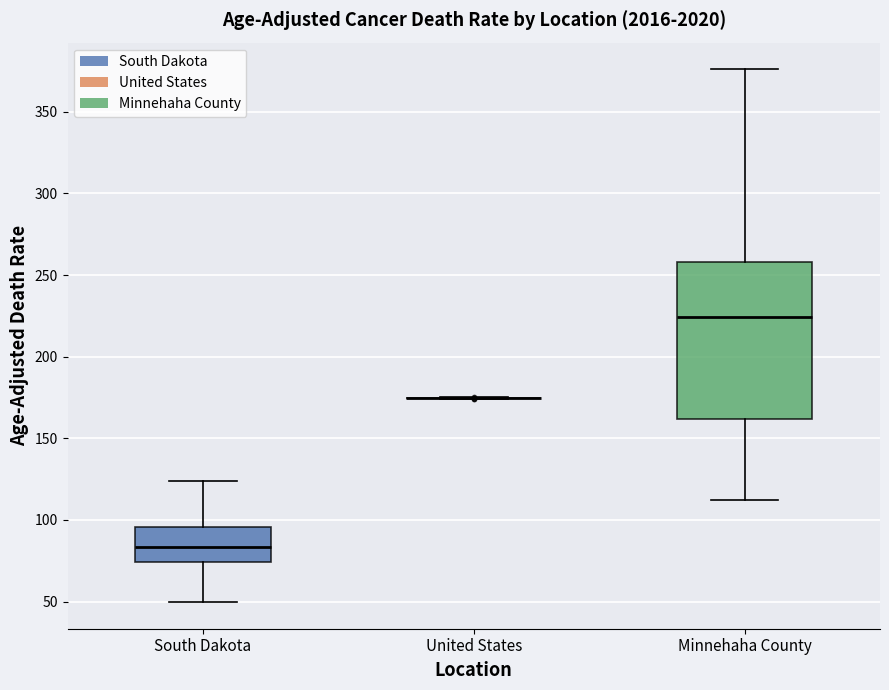

Which box is the tallest, from its lower edge to its upper edge?

Minnehaha County